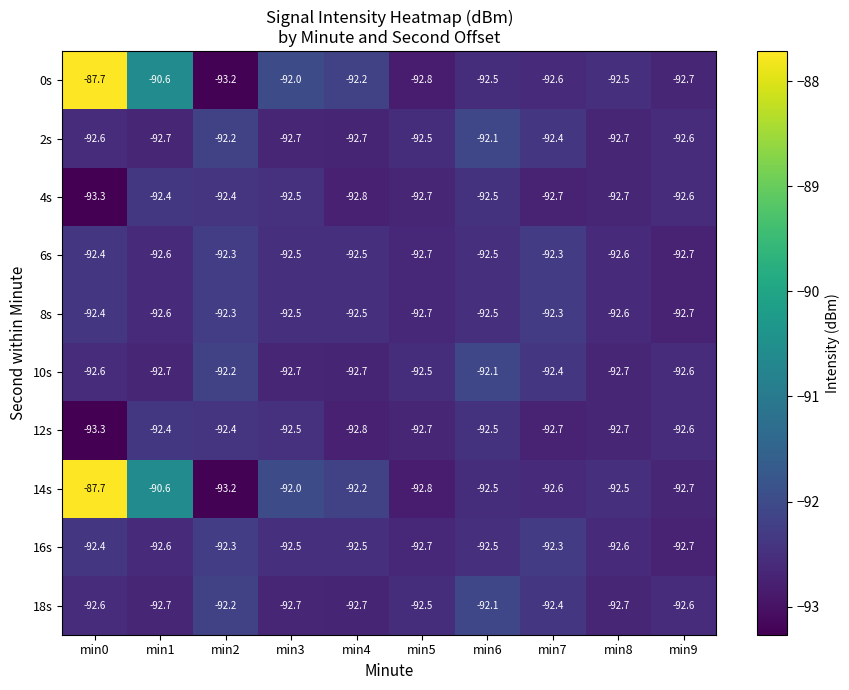

What is the total value across all series at min3?

-924.6